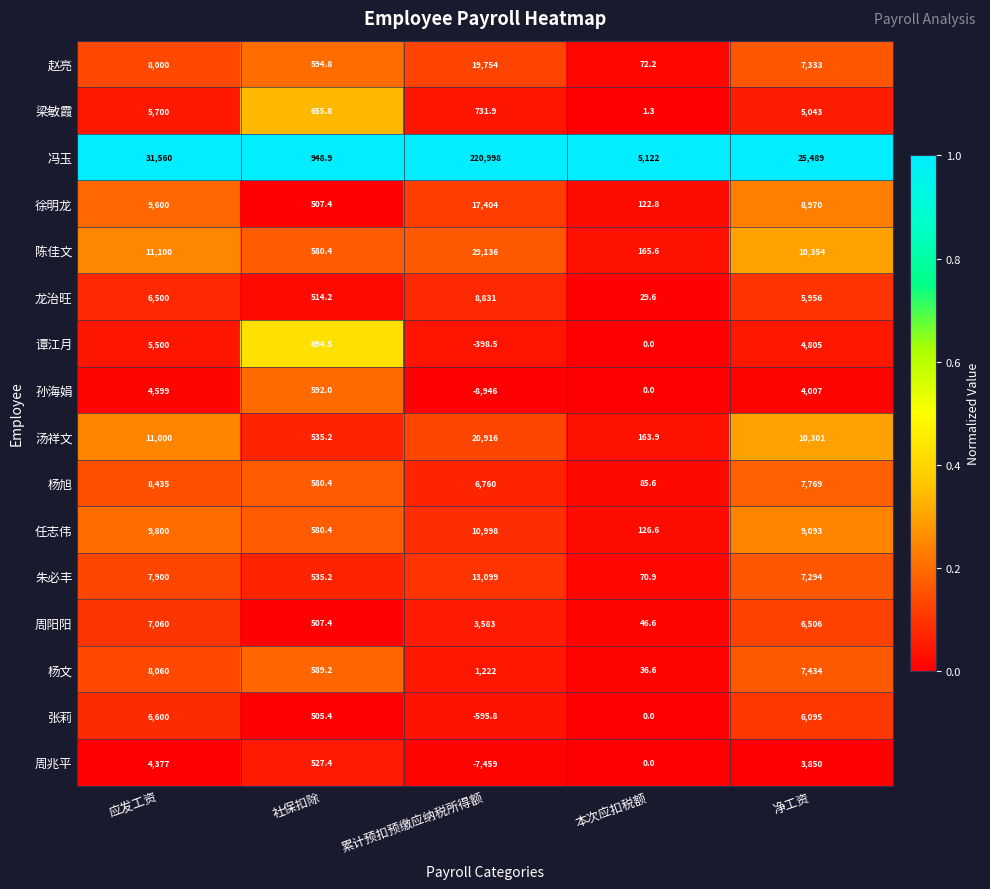

At which label does 任志伟 reach its minimum?

本次应扣税额